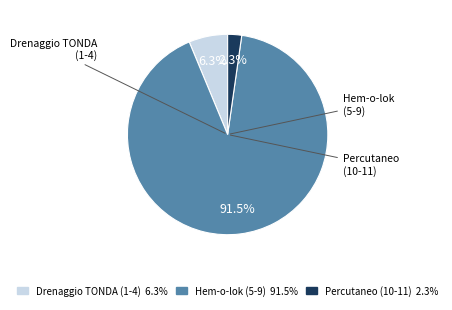

Rank the categories by value from lowest to highest.

Percutaneo (10-11) 2.3%, Drenaggio TONDA (1-4) 6.3%, Hem-o-lok (5-9) 91.5%